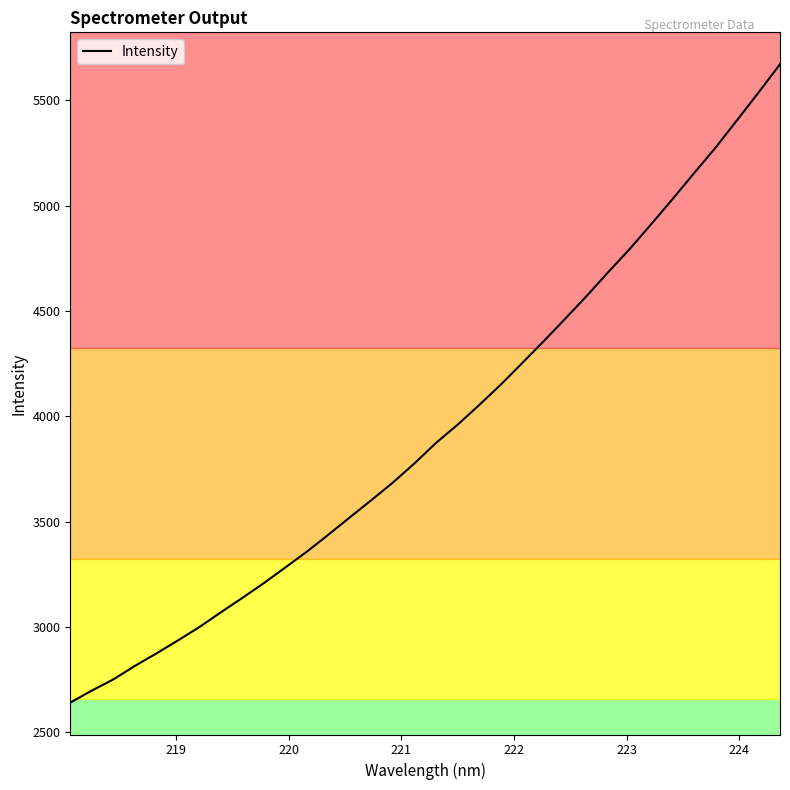

What is the smallest value displayed?

2641.7